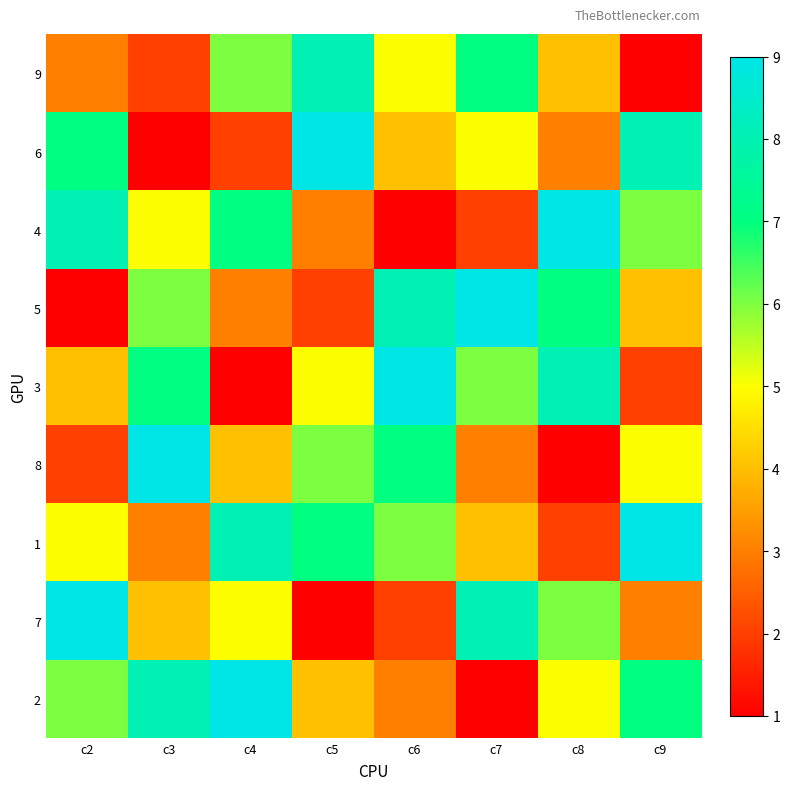

What is the smallest value displayed?

1